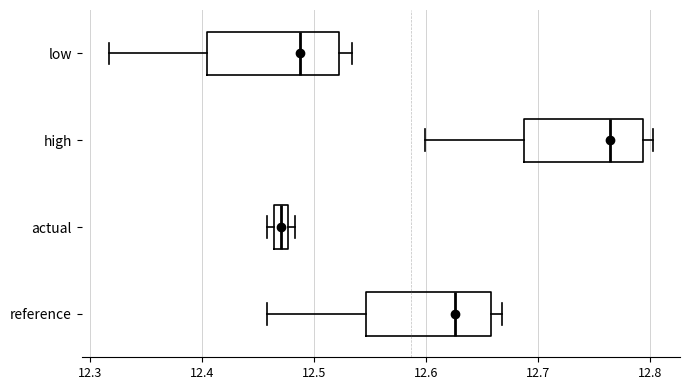

Where is the left edge of the box for low on the x-axis? The values are not printed on the chart, so give them approximately, as read against the axis.

12.40